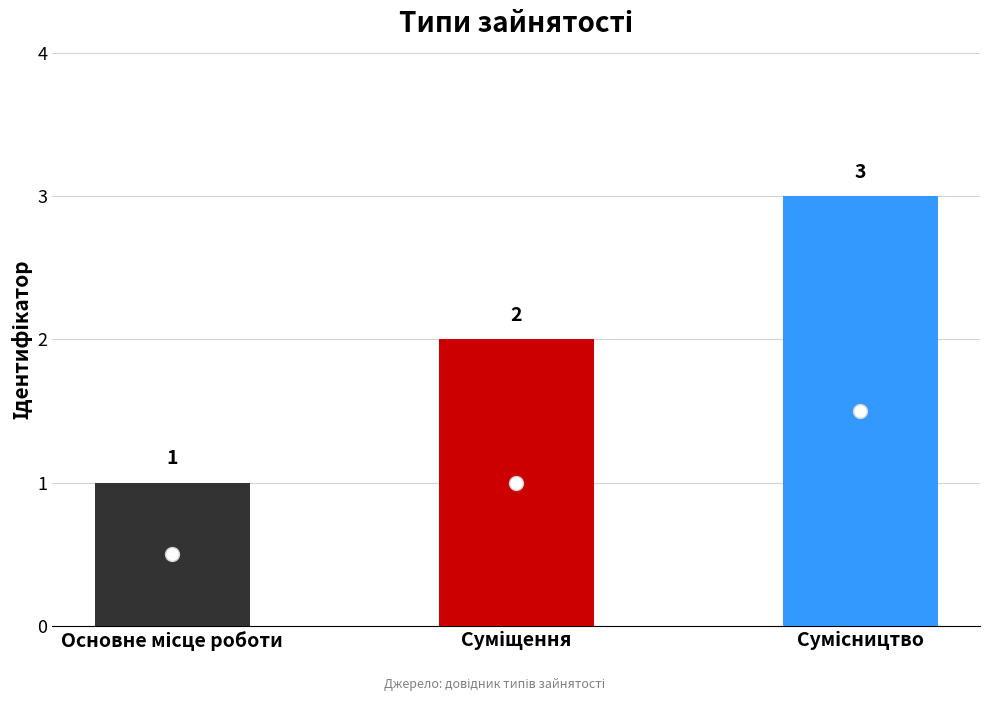

How many distinct data groups are displayed?

1